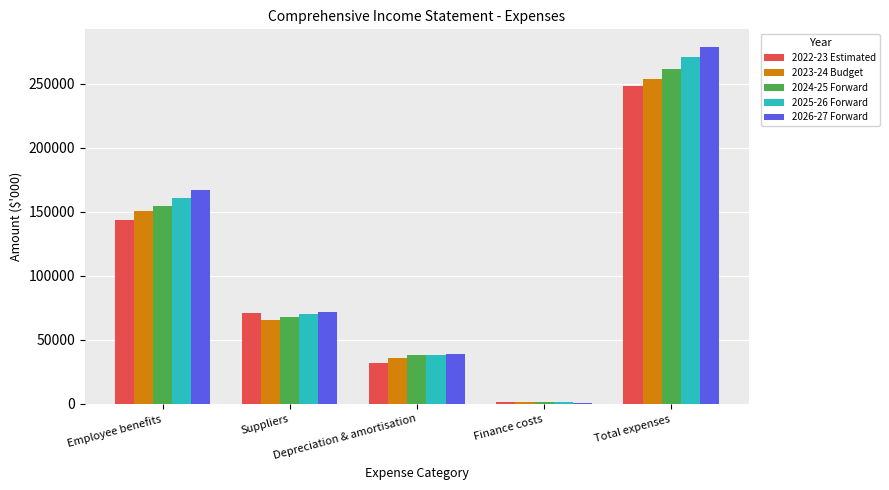

How many 2024-25 Forward values are between 38180 and 154789?

3